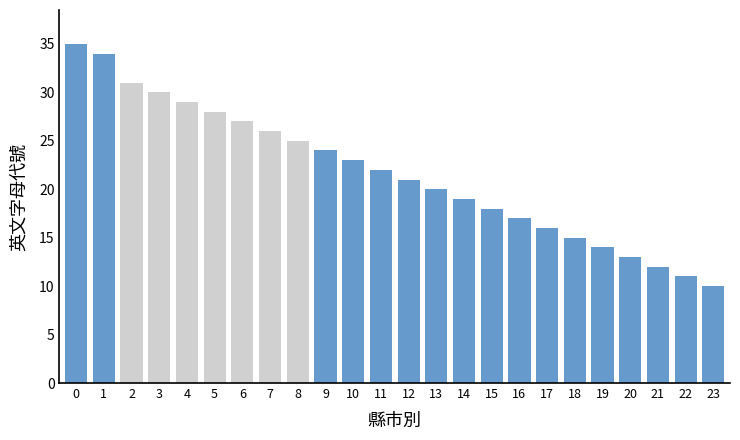

Is it true that the value at 新竹市 is 22?

False